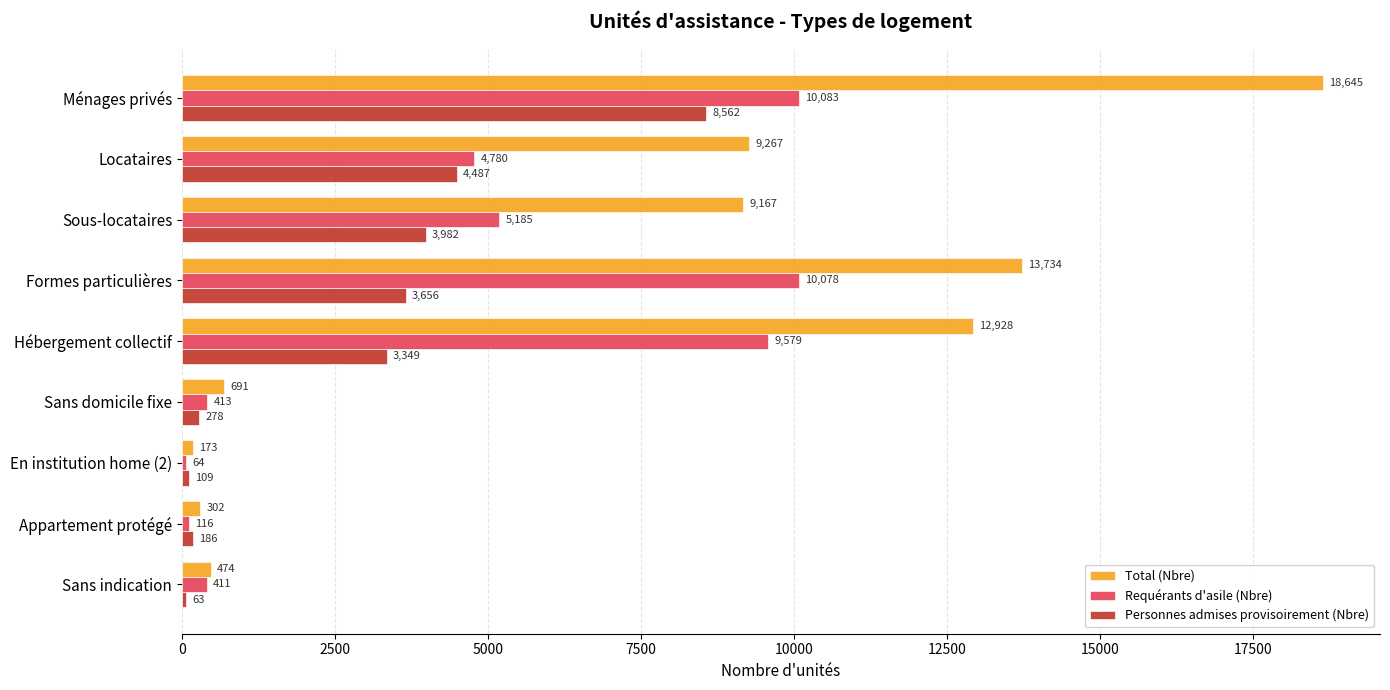

Is it true that Personnes admises provisoirement (Nbre) equals 7576 at Locataires?

False